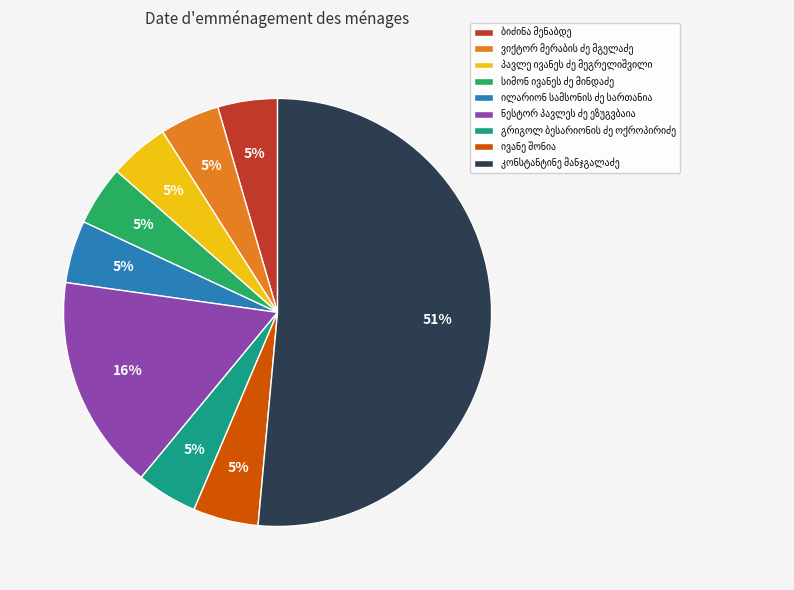

Count the number of slices in the pie.

9